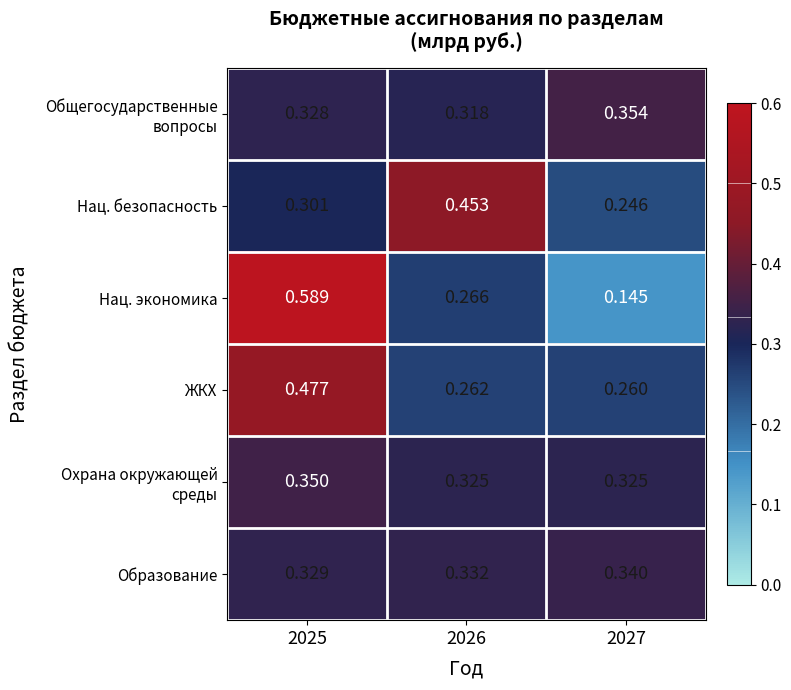

How many distinct data groups are displayed?

6